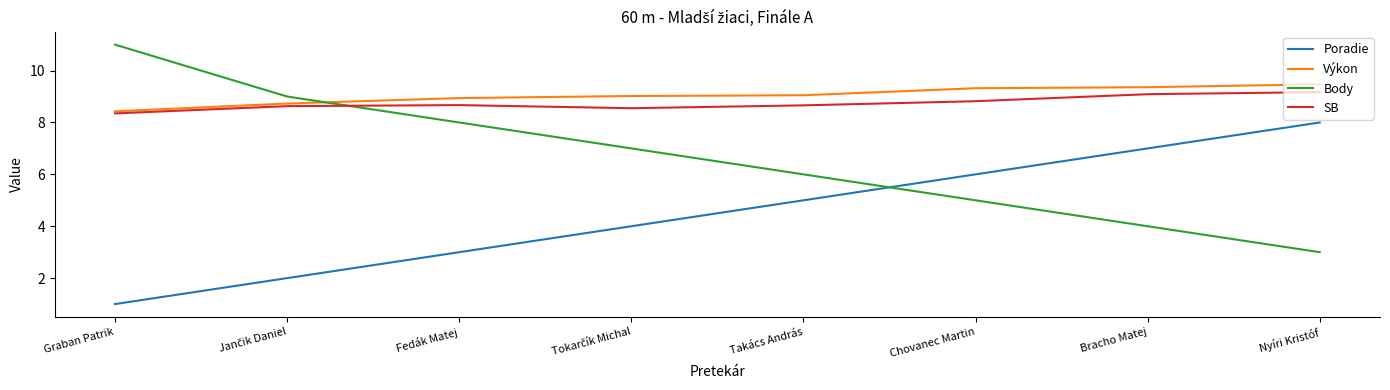

Which series has the largest total across all categories?

Výkon